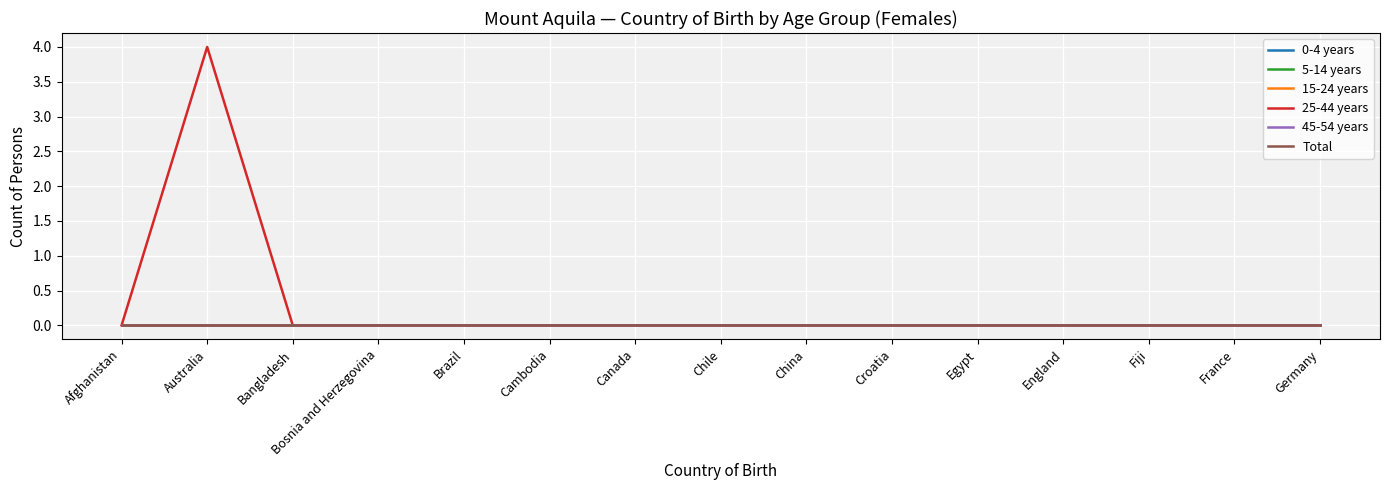

Reading right to left, transcribe all the data shown in this chart.

0-4 years: Germany=0	France=0	Fiji=0	England=0	Egypt=0	Croatia=0	China=0	Chile=0	Canada=0	Cambodia=0	Brazil=0	Bosnia and Herzegovina=0	Bangladesh=0	Australia=0	Afghanistan=0
5-14 years: Germany=0	France=0	Fiji=0	England=0	Egypt=0	Croatia=0	China=0	Chile=0	Canada=0	Cambodia=0	Brazil=0	Bosnia and Herzegovina=0	Bangladesh=0	Australia=0	Afghanistan=0
15-24 years: Germany=0	France=0	Fiji=0	England=0	Egypt=0	Croatia=0	China=0	Chile=0	Canada=0	Cambodia=0	Brazil=0	Bosnia and Herzegovina=0	Bangladesh=0	Australia=0	Afghanistan=0
25-44 years: Germany=0	France=0	Fiji=0	England=0	Egypt=0	Croatia=0	China=0	Chile=0	Canada=0	Cambodia=0	Brazil=0	Bosnia and Herzegovina=0	Bangladesh=0	Australia=4	Afghanistan=0
45-54 years: Germany=0	France=0	Fiji=0	England=0	Egypt=0	Croatia=0	China=0	Chile=0	Canada=0	Cambodia=0	Brazil=0	Bosnia and Herzegovina=0	Bangladesh=0	Australia=0	Afghanistan=0
Total: Germany=0	France=0	Fiji=0	England=0	Egypt=0	Croatia=0	China=0	Chile=0	Canada=0	Cambodia=0	Brazil=0	Bosnia and Herzegovina=0	Bangladesh=0	Australia=0	Afghanistan=0